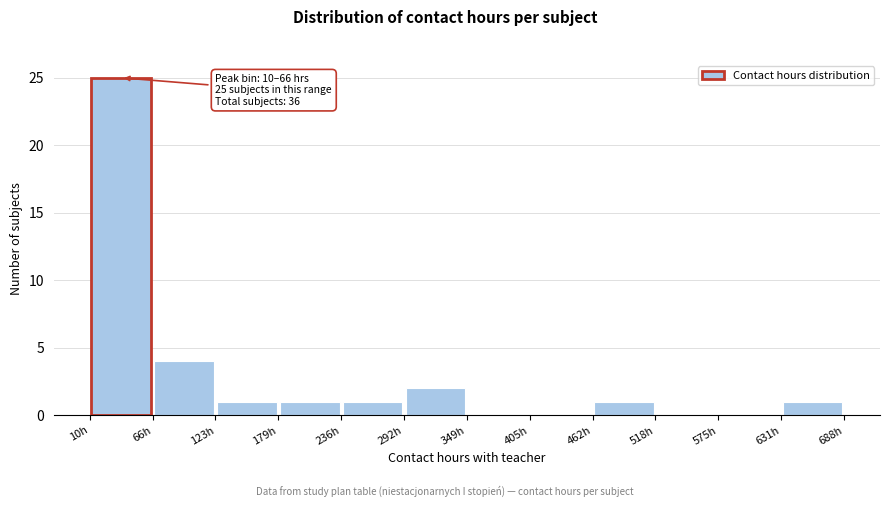

Which range on the x-axis has the tallest bar?

10 to 70